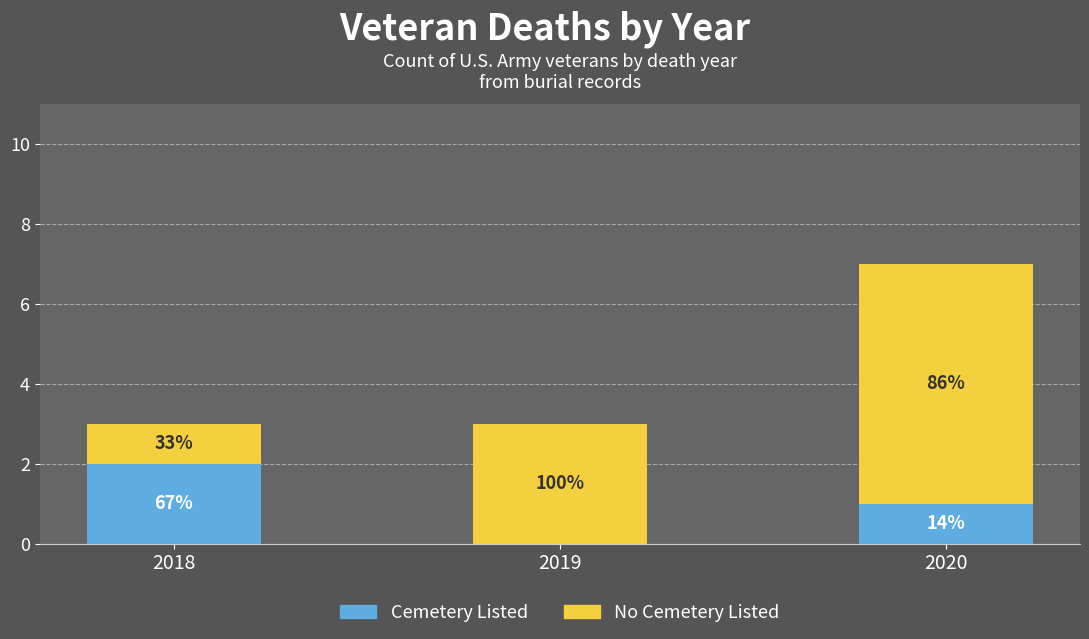

Read the No Cemetery Listed value at 2018.

1